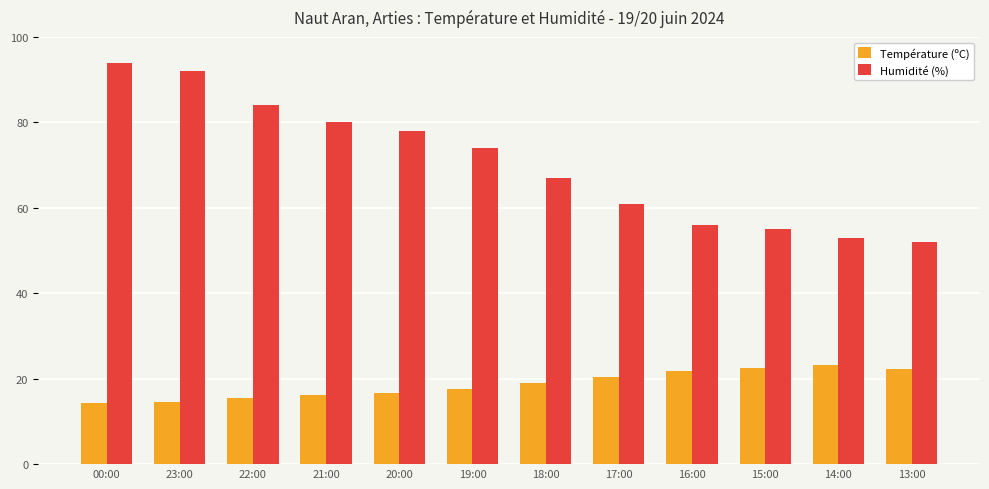

Which series has the largest total across all categories?

Humidité (%)